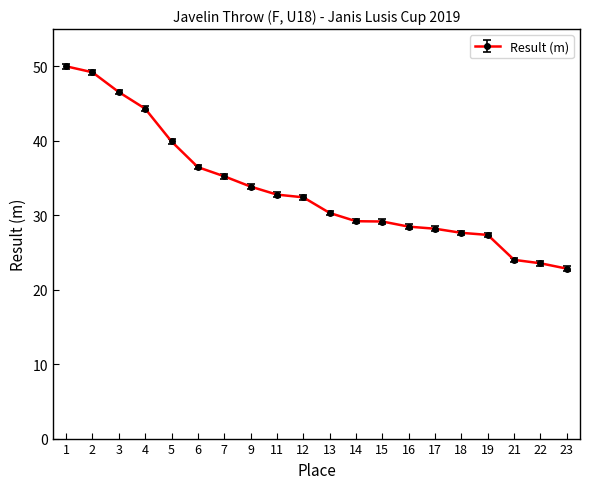

How many values exceed 32?

10